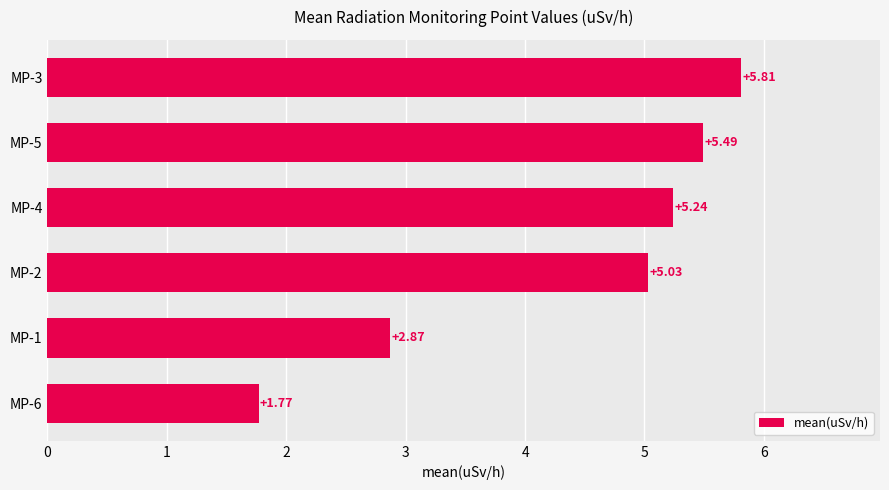

Rank the categories by value from highest to lowest.

MP-3, MP-5, MP-4, MP-2, MP-1, MP-6